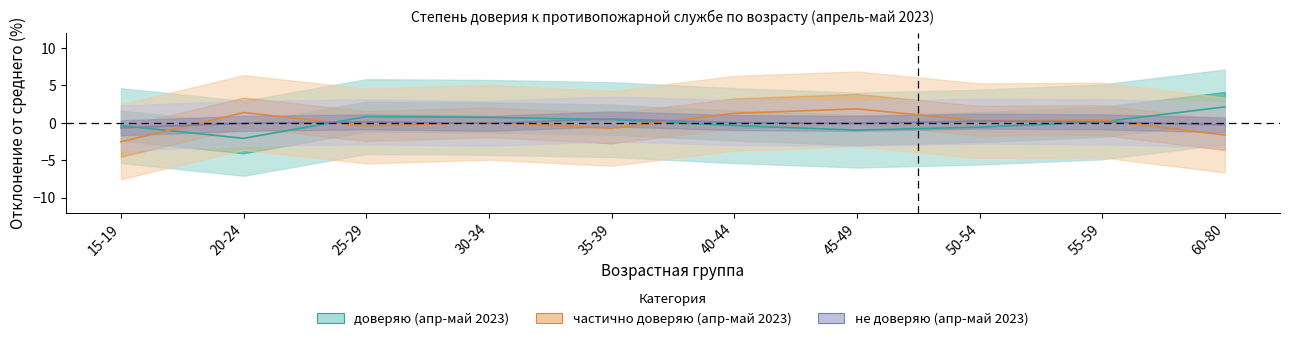

Between 40-44 and 45-49, which series saw the biggest shift?

частично доверяю (апр-май 2023)